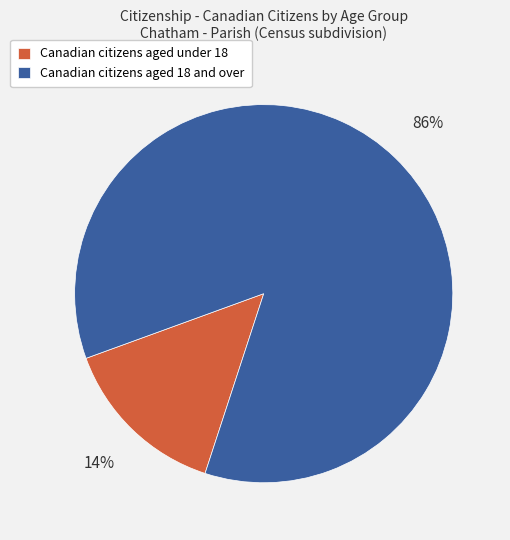

Is it true that Canadian citizens aged 18 and over is 86% of the pie?

True